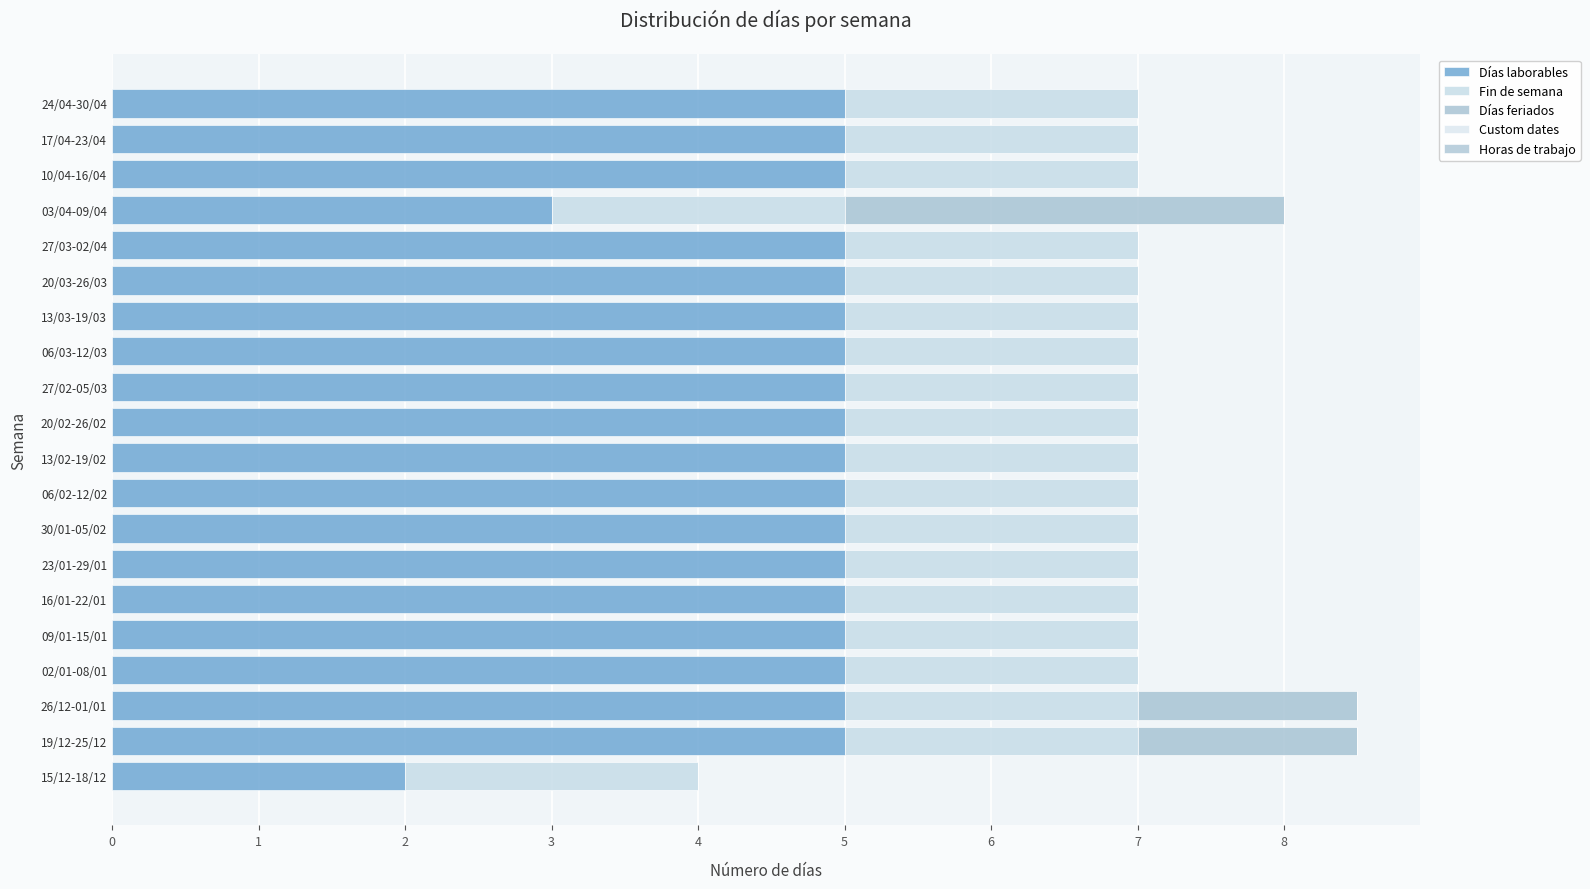

What is the average value of the Días feriados series?

0.3